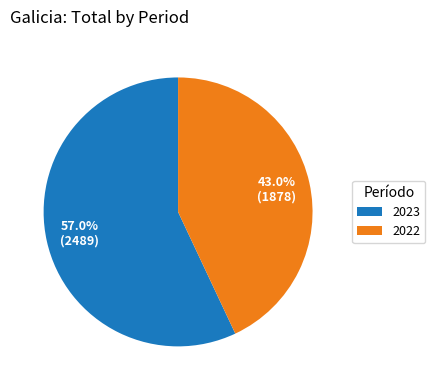

Is it true that 2023 is 66% of the pie?

False